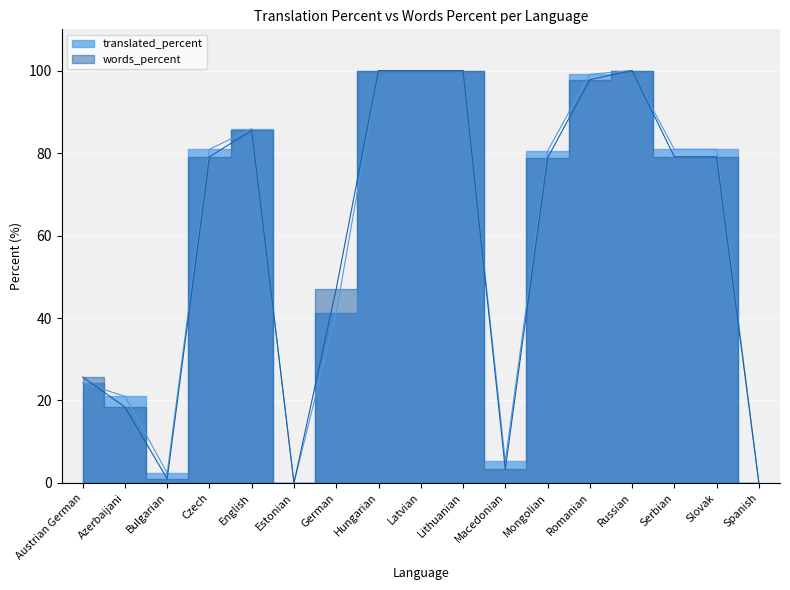

Reading left to right, transcribe all the data shown in this chart.

translated_percent: Austrian German=24.3	Azerbaijani=21.0	Bulgarian=2.4	Czech=80.9	English=85.9	Estonian=0.0	German=41.3	Hungarian=100.0	Latvian=100.0	Lithuanian=100.0	Macedonian=5.3	Mongolian=80.5	Romanian=99.1	Russian=100.0	Serbian=80.9	Slovak=80.9	Spanish=0.0
words_percent: Austrian German=25.7	Azerbaijani=18.4	Bulgarian=1.0	Czech=79.1	English=85.5	Estonian=0.0	German=47.1	Hungarian=100.0	Latvian=100.0	Lithuanian=100.0	Macedonian=3.3	Mongolian=78.8	Romanian=97.8	Russian=100.0	Serbian=79.1	Slovak=79.1	Spanish=0.0